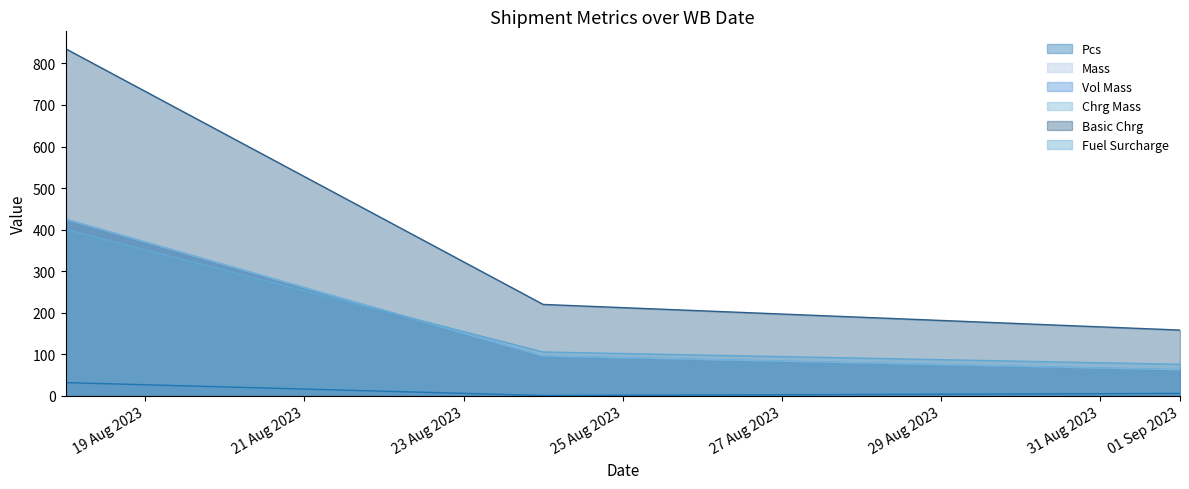

What is the difference between the highest and lowest values at 18.08.2023?

803.3